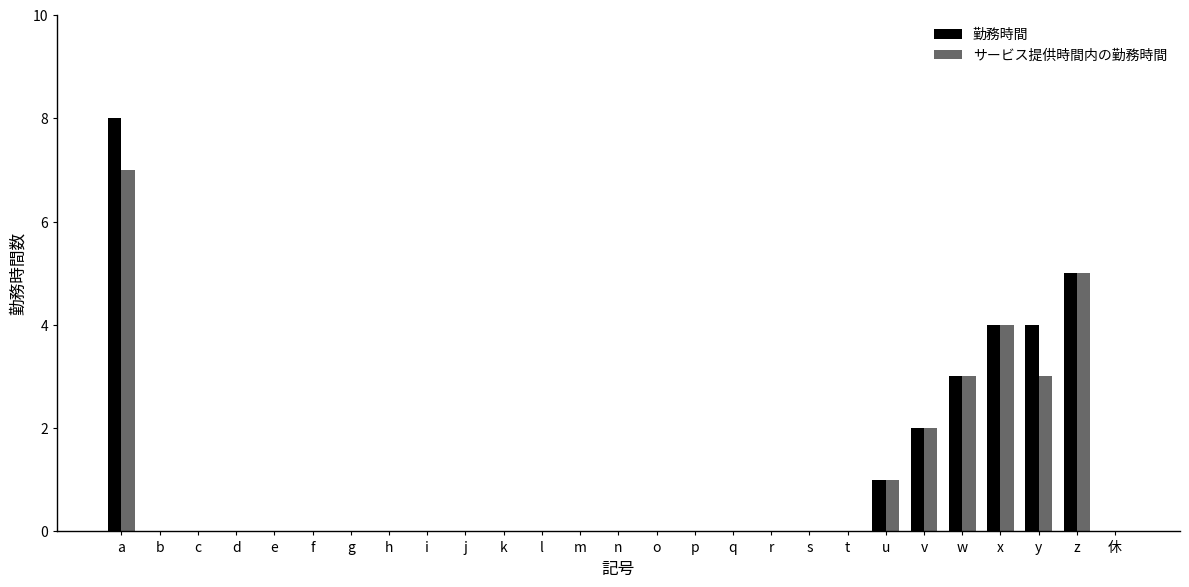

At which label does 勤務時間 reach its peak?

a